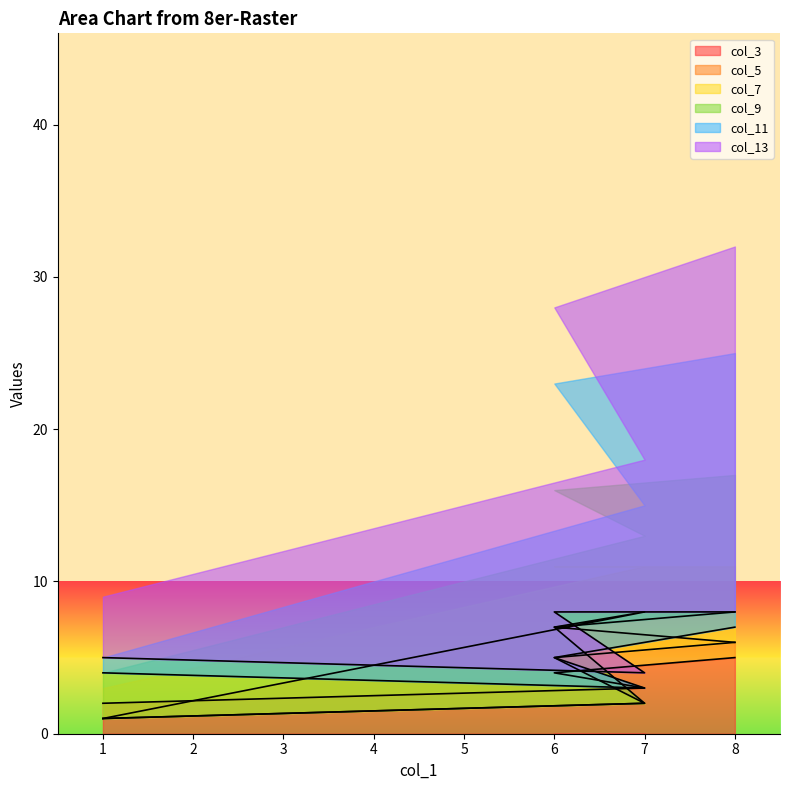

What are all the series names shown in the legend?

col_3, col_5, col_7, col_9, col_11, col_13